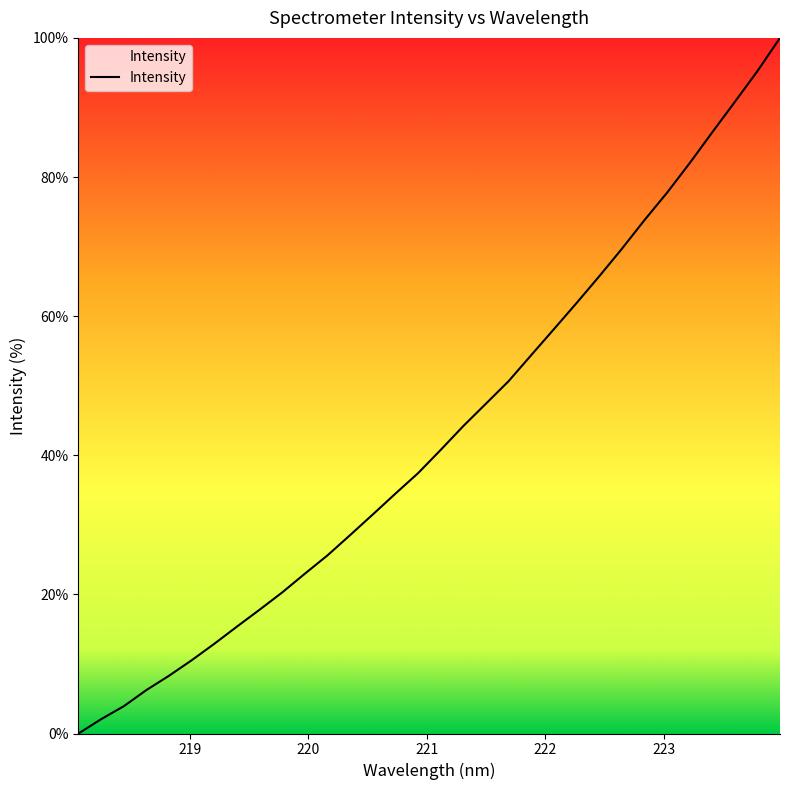

What is the maximum value shown in the chart?

100.0